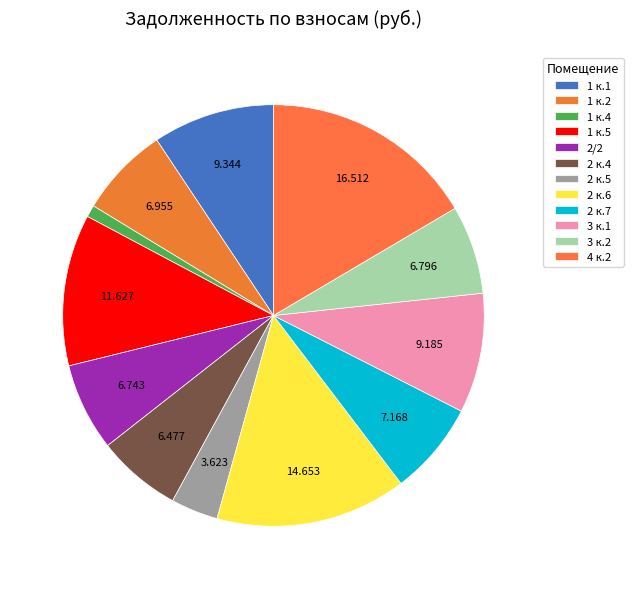

To the nearest percent, what is the difference between the largest and smallest slice percentages?

16%